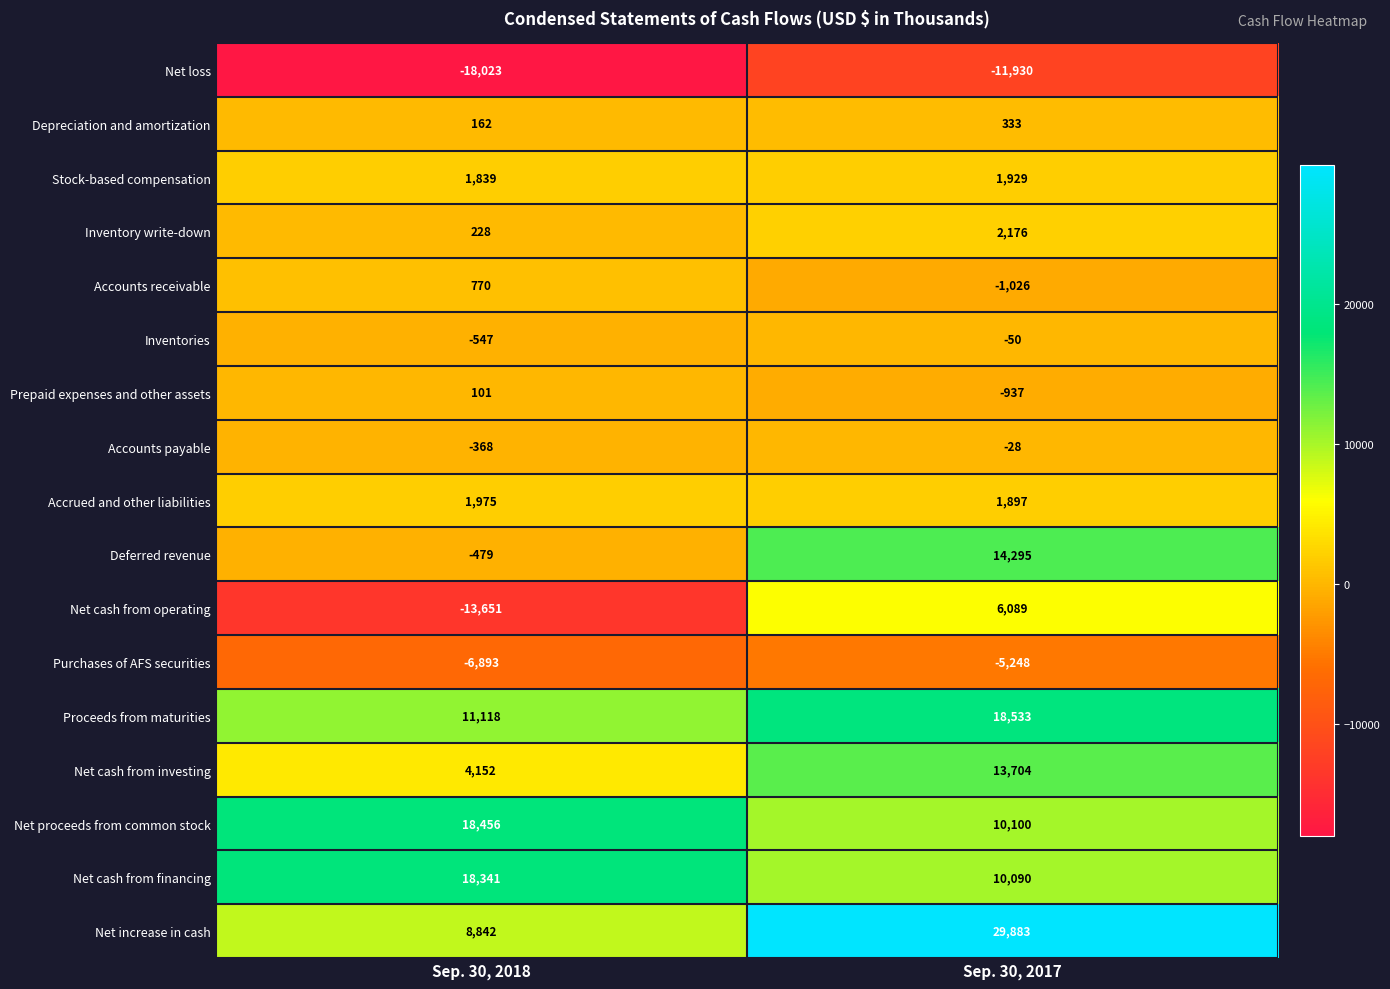

Count the number of categories in the chart.

2